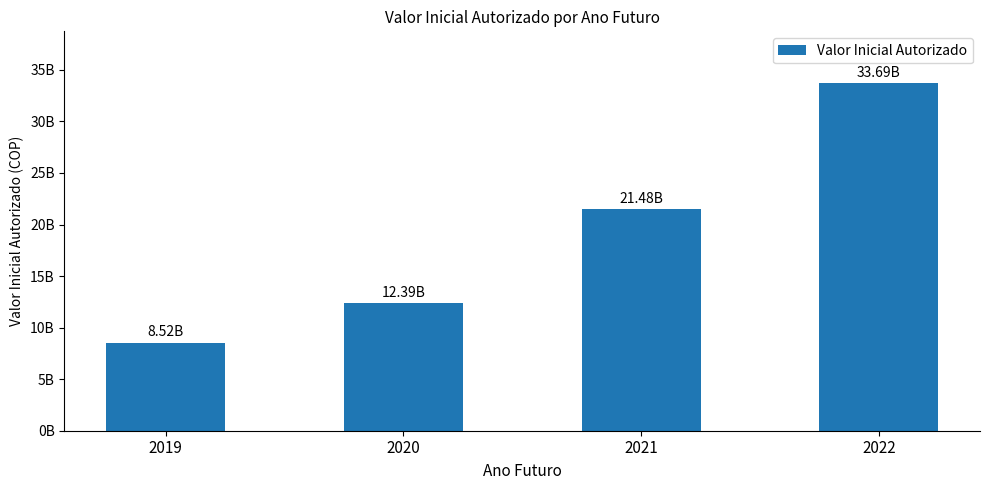

What is the change in value from 2019 to 2020?

+3872043615